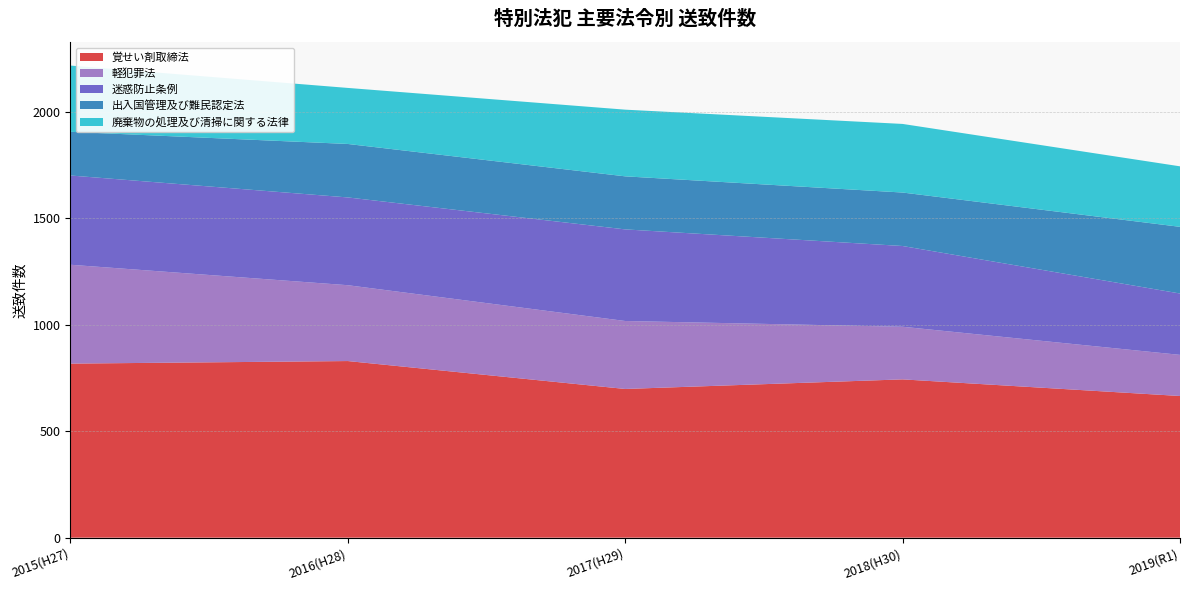

Reading right to left, transcribe all the data shown in this chart.

覚せい剤取締法: 665	743	698	829	817
軽犯罪法: 193	247	319	356	464
迷惑防止条例: 288	379	430	412	419
出入国管理及び難民認定法: 313	251	249	251	205
廃棄物の処理及び清掃に関する法律: 284	322	313	263	311